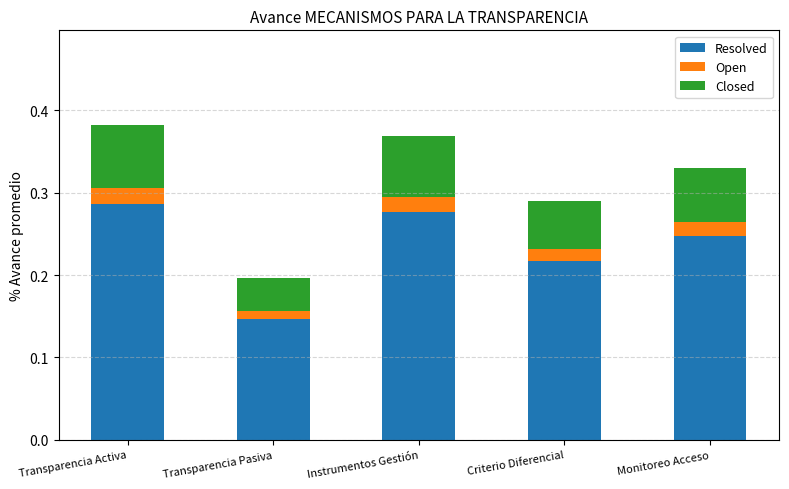

Rank the categories by Resolved value from highest to lowest.

Transparencia Activa, Instrumentos Gestión, Monitoreo Acceso, Criterio Diferencial, Transparencia Pasiva